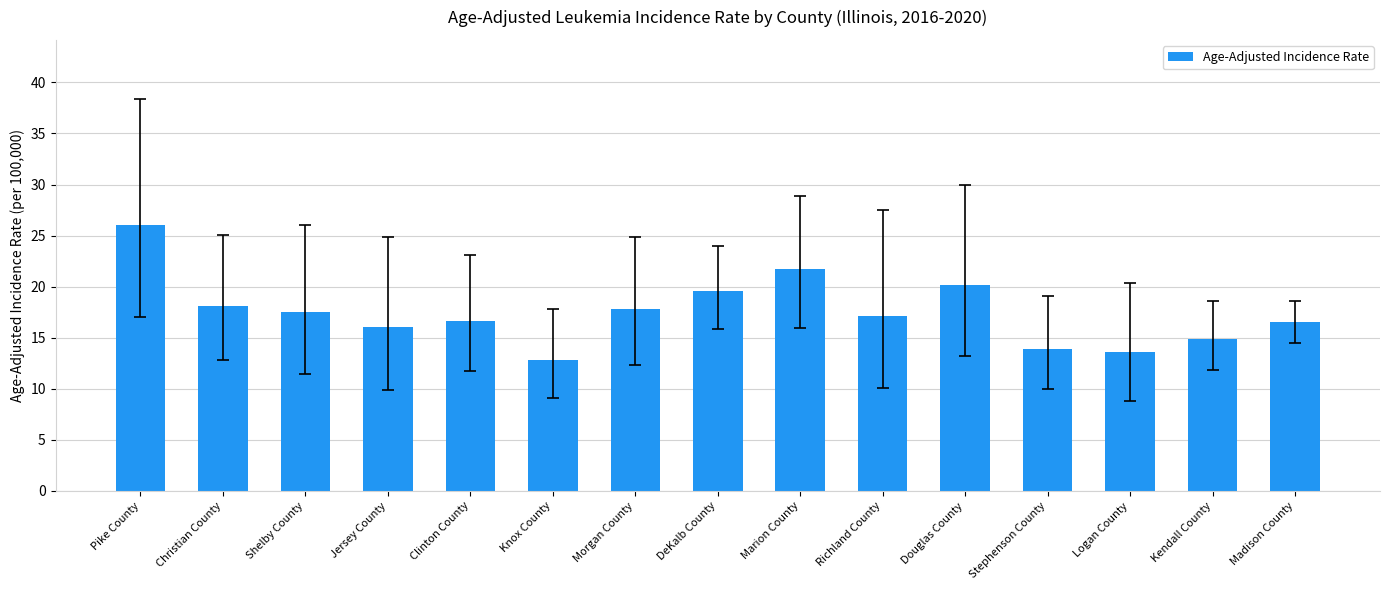

Are the bars grouped side by side (vs. stacked)?

No